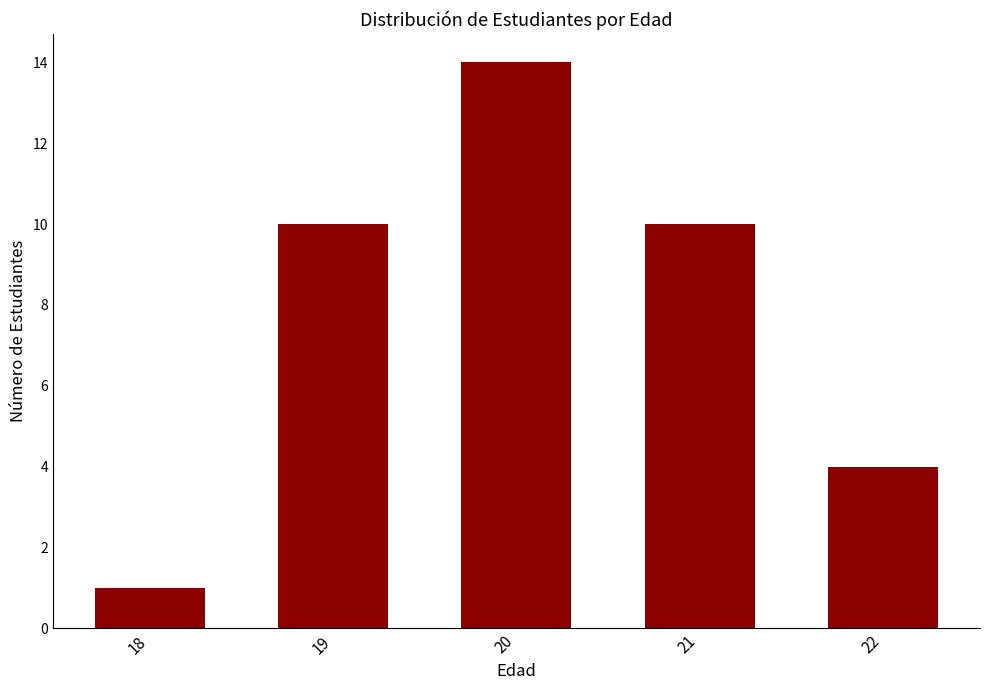

What is the value of the 5th bar from the left?

4